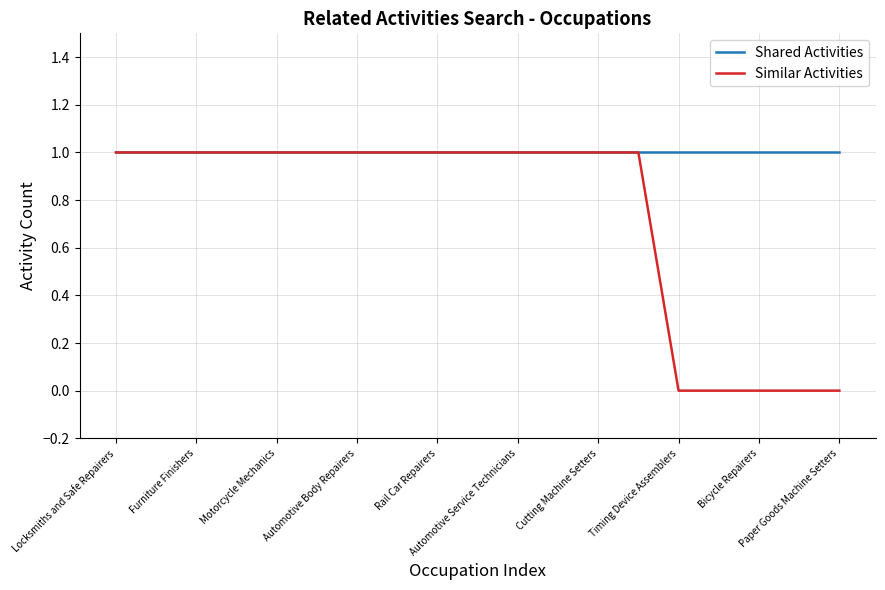

Which series has the largest total across all categories?

Shared Activities